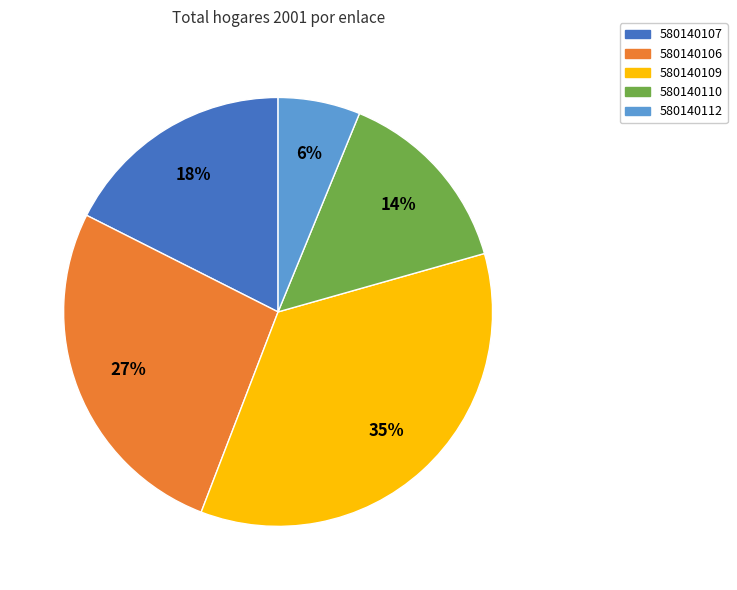

Is there any slice that represents more than half of the pie?

No